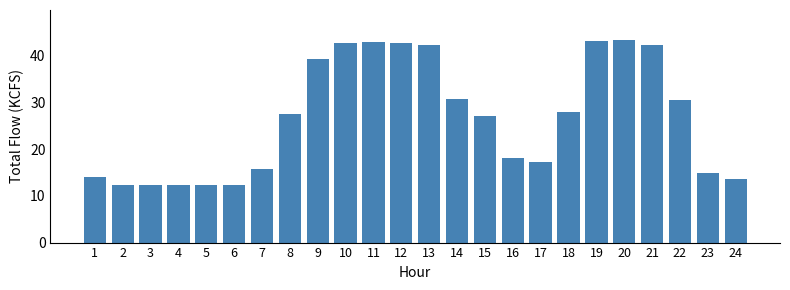

What is the greatest value displayed?

43.3